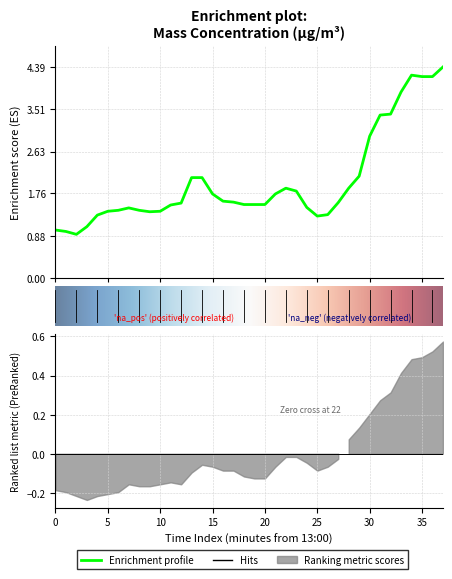

How many distinct data groups are displayed?

3